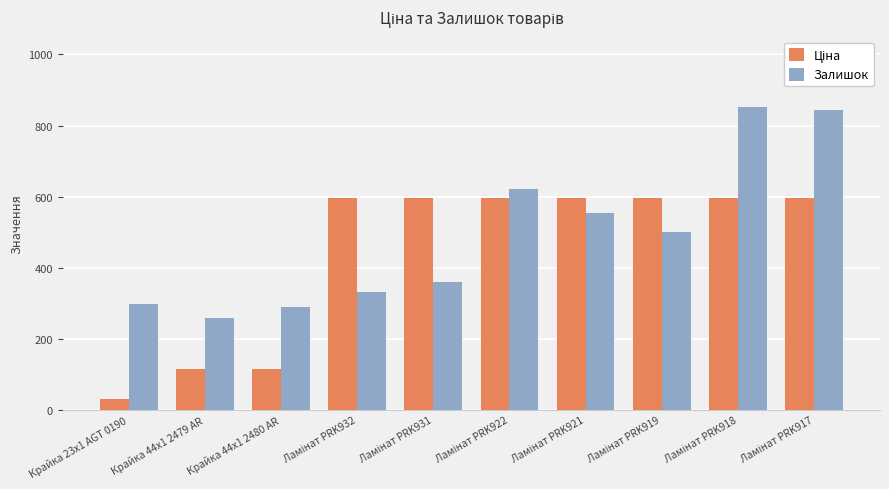

What is the average value of the Залишок series?

491.1